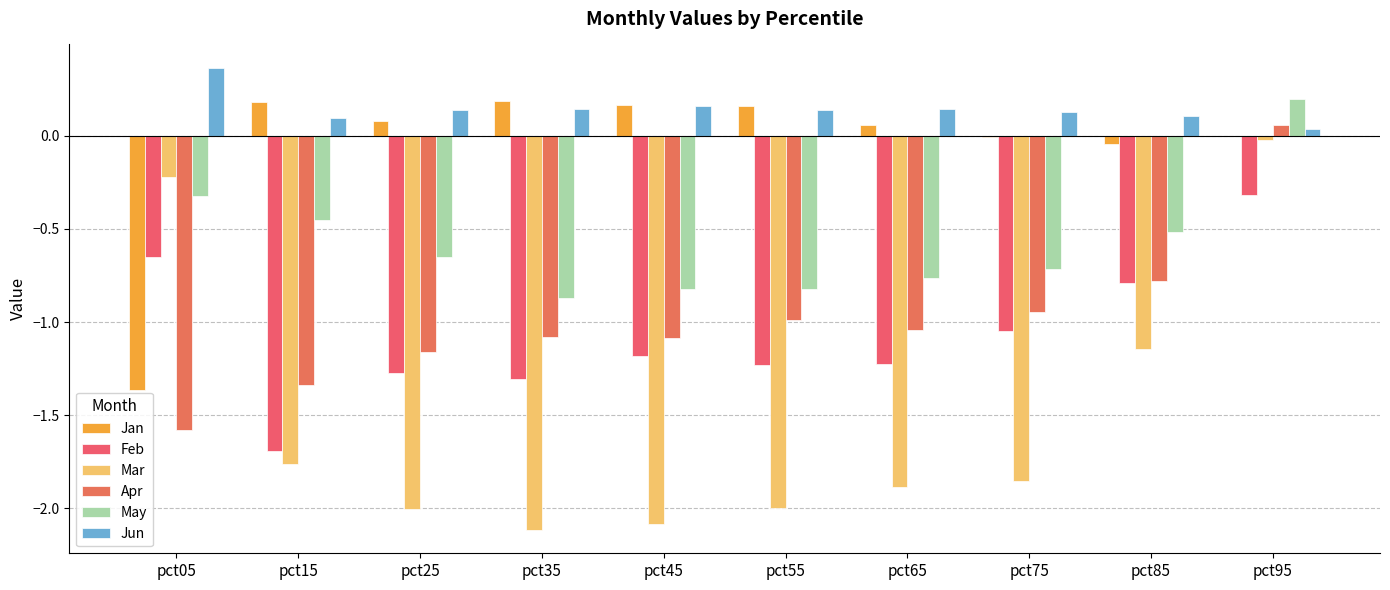

At pct95, list the series in order from largest to smallest.

May, Apr, Jun, Jan, Mar, Feb